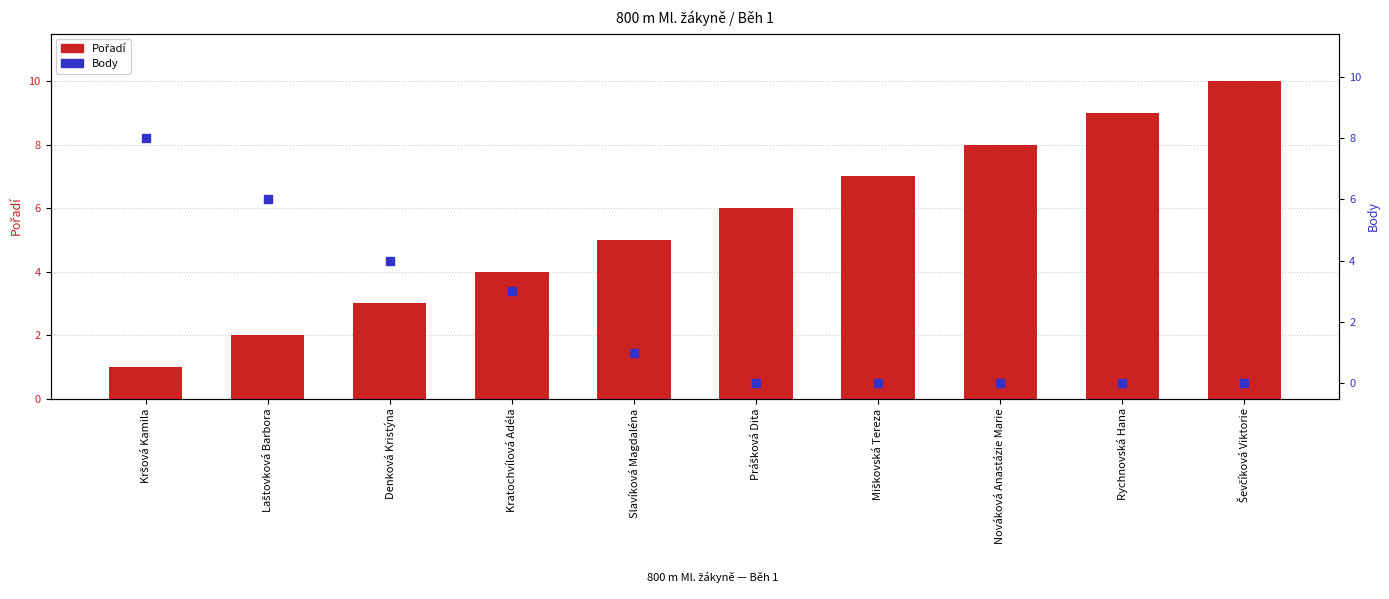

Which series contains the highest Y value?

Pořadí